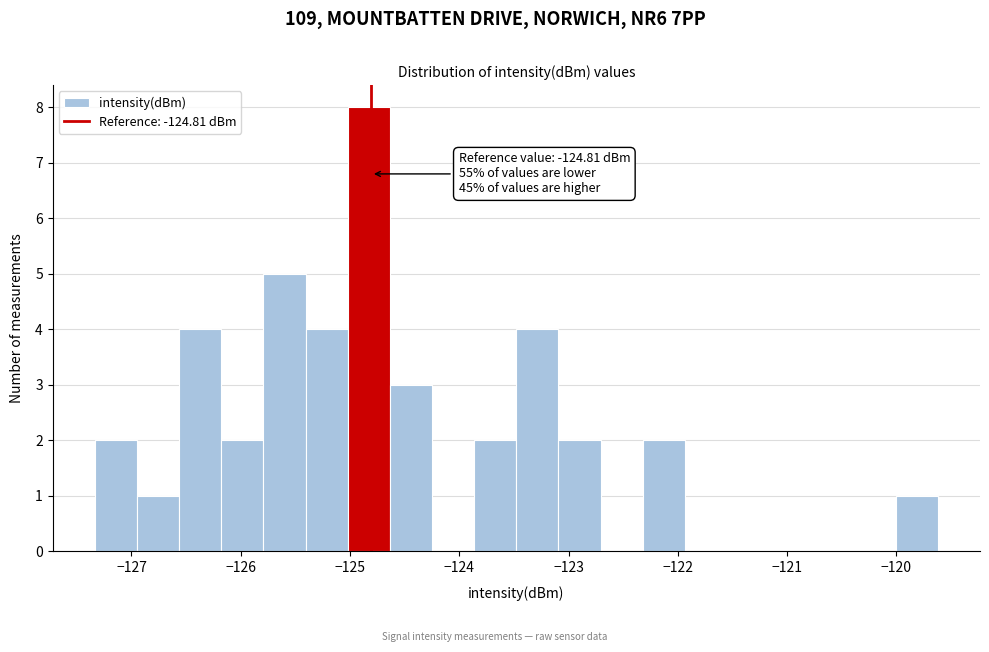

Around what value on the x-axis is the tallest bar? Give the approximate position of its centre, as read against the axis.

-124.8